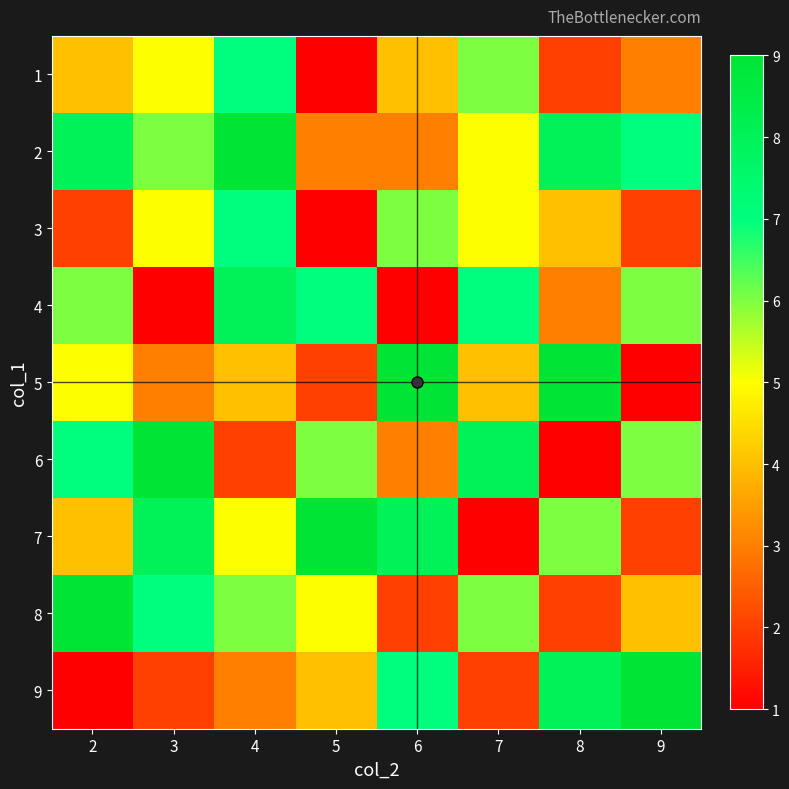

What is the spread (max minus min) of values at 4?

7